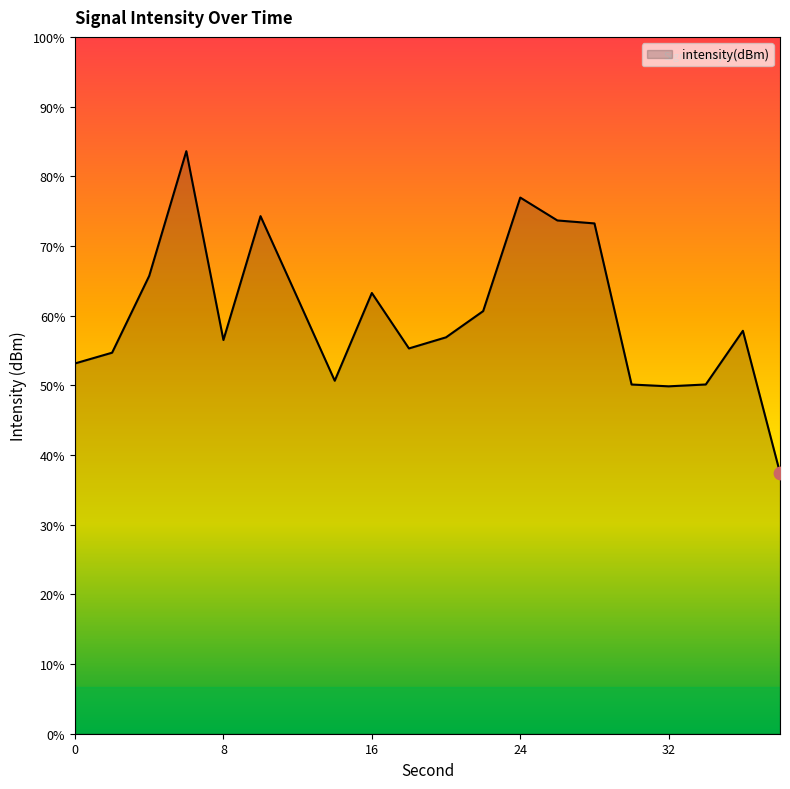

What is the change in value from 8 to 38?

-5.7